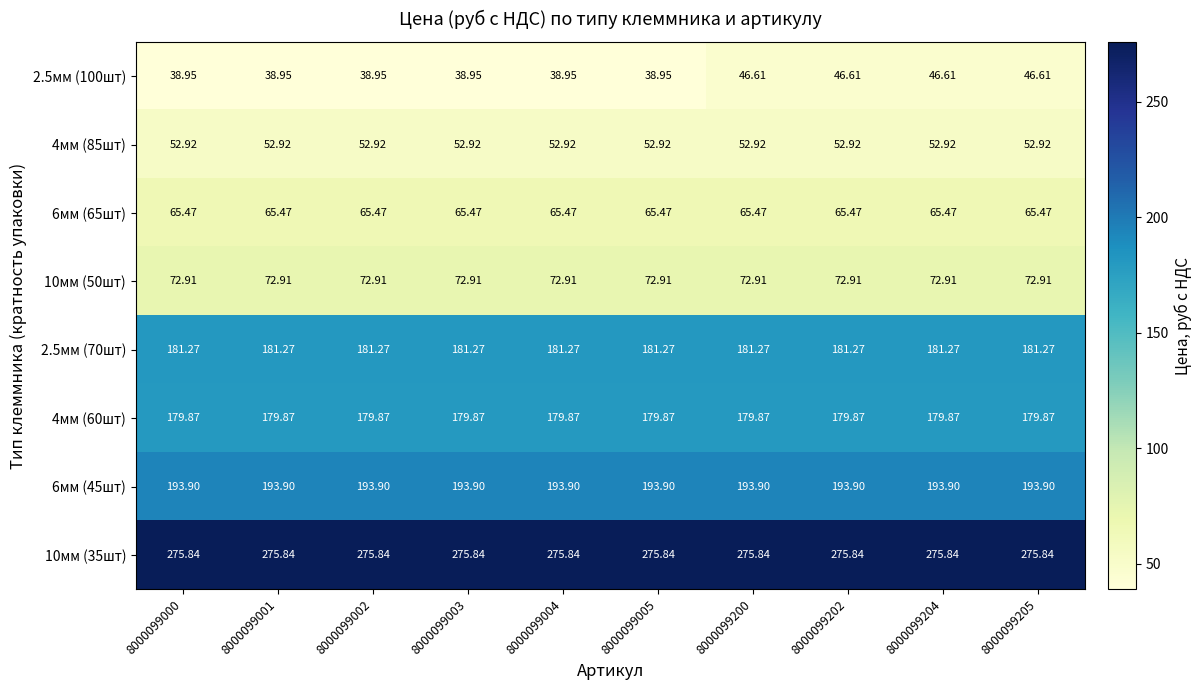

What is the spread (max minus min) of values at 8000099000?

236.9